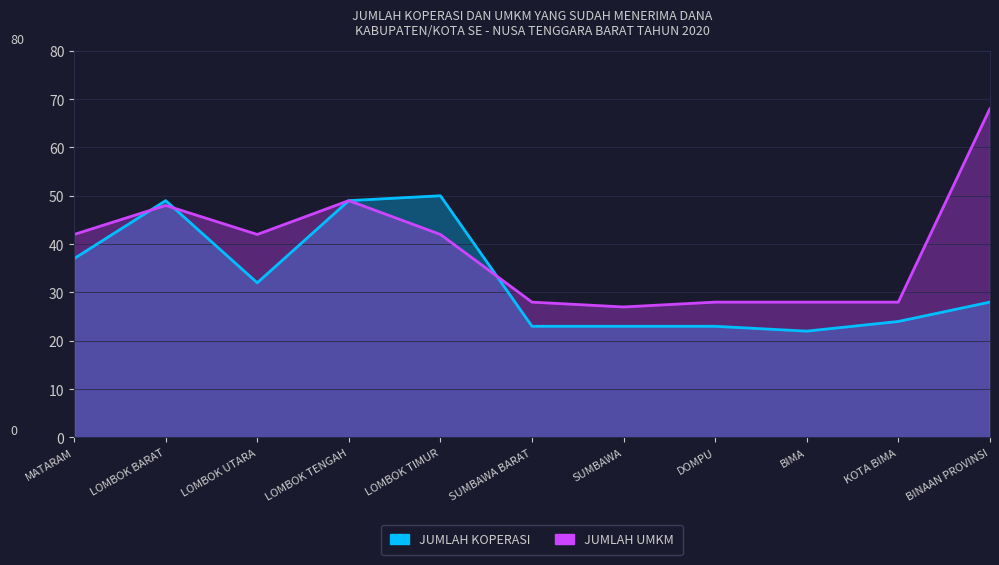

True or false: JUMLAH KOPERASI and JUMLAH UMKM cross at least once.

True